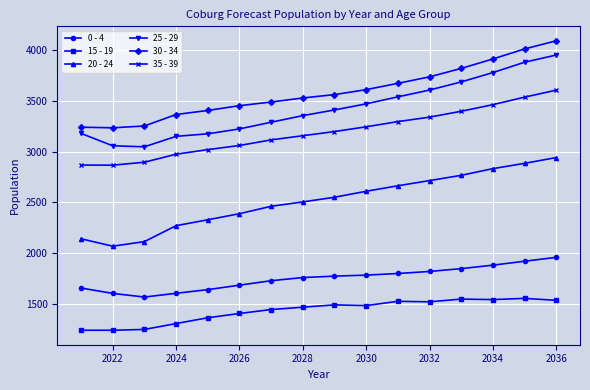

At how many categories does at least one series exceed 1943?

16